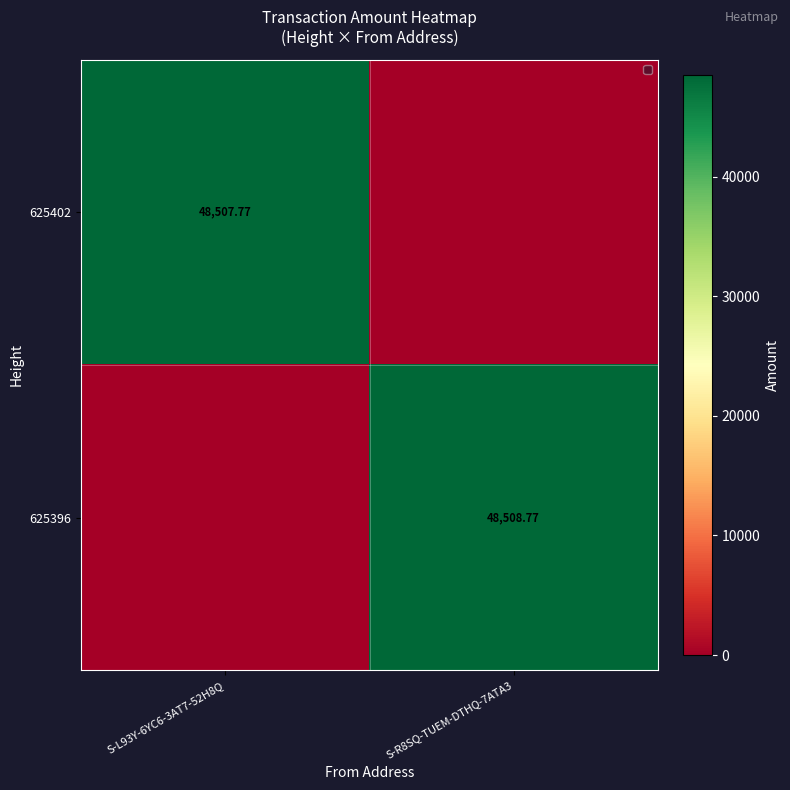

How many data points does each series have?

2